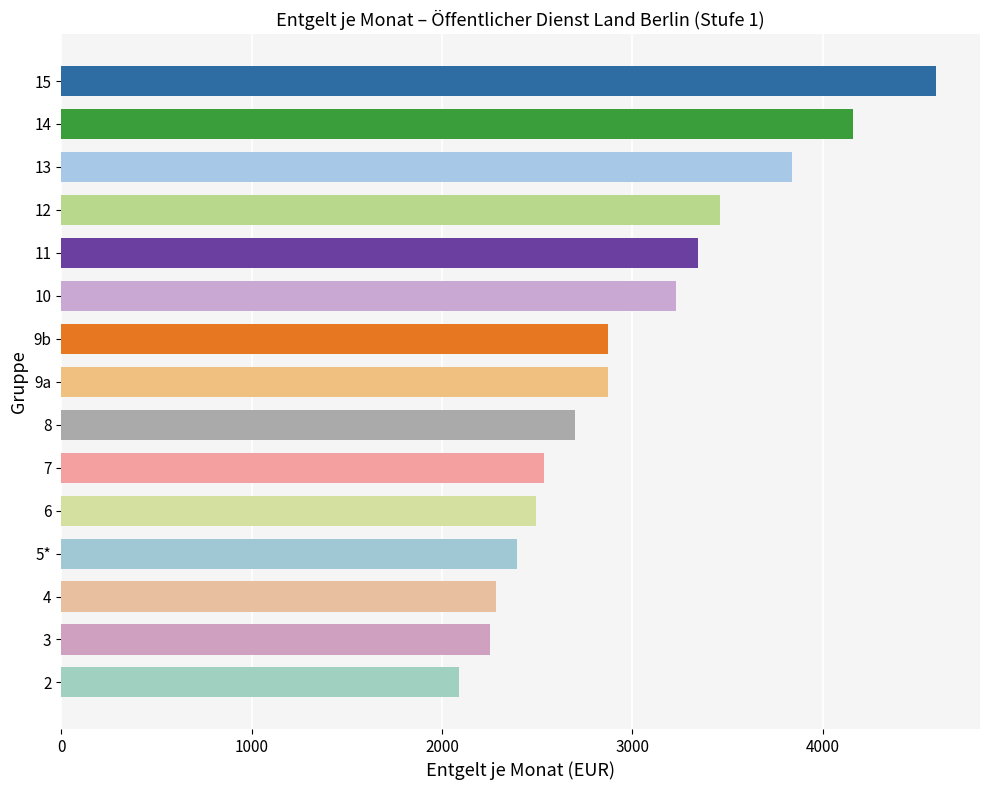

What is the approximate value at 5*?

2394.6